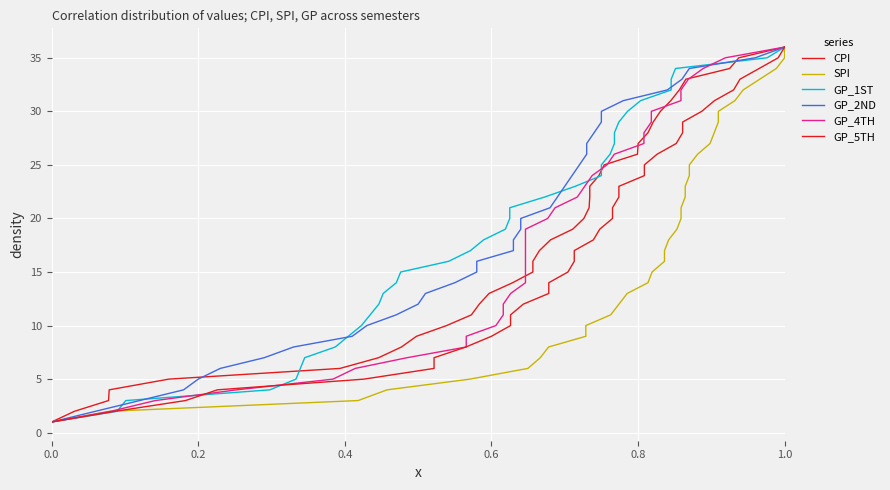

True or false: CPI and GP_4TH intersect in this chart.

False